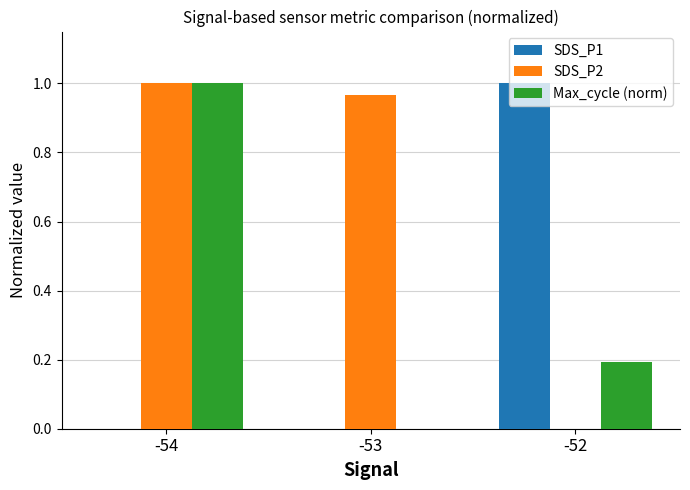

The value of SDS_P1 at -53 is 0.0. True or false?

True